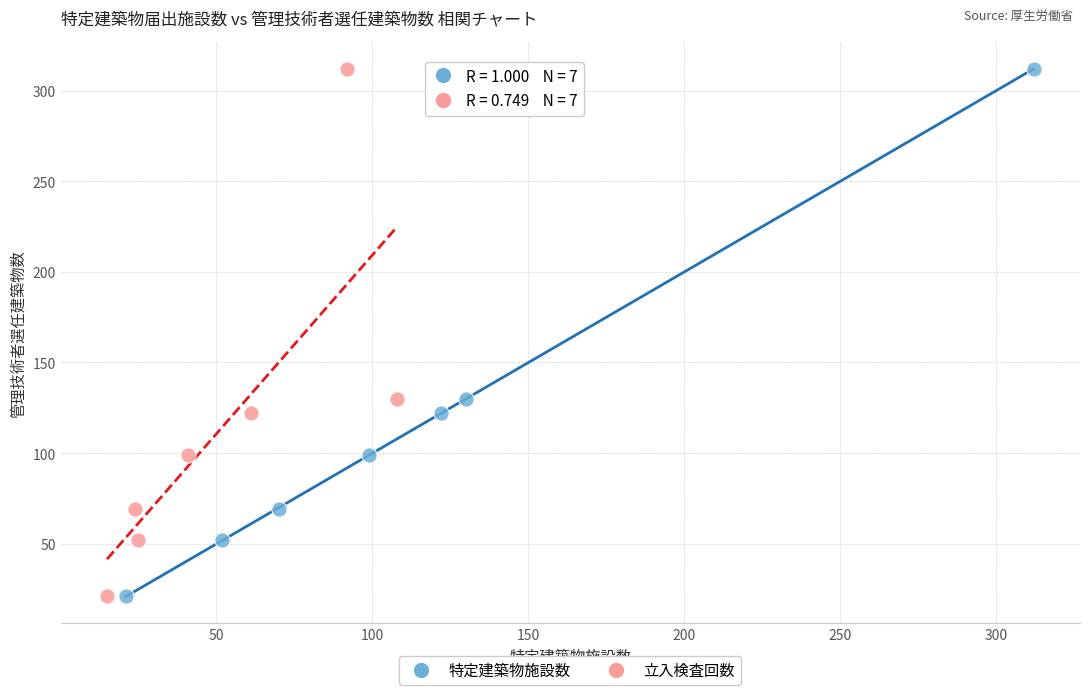

What are all the series names shown in the legend?

特定建築物施設数, 立入検査回数